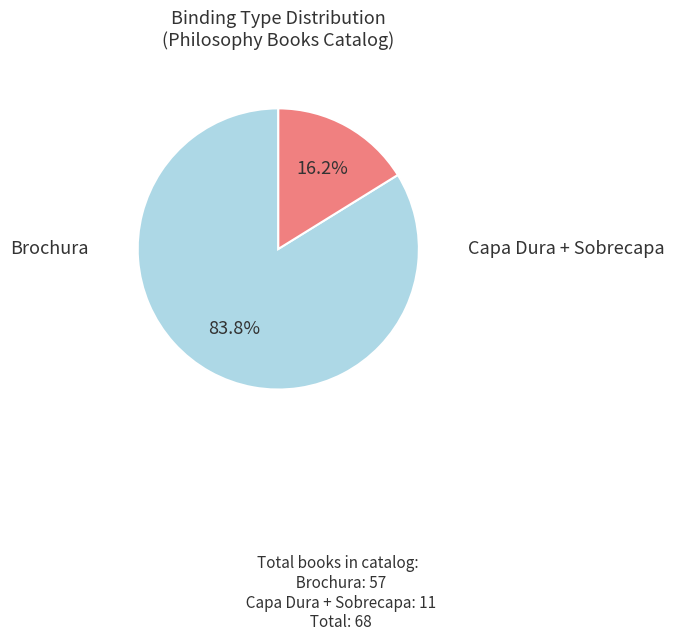

Does any single category account for the majority?

Yes